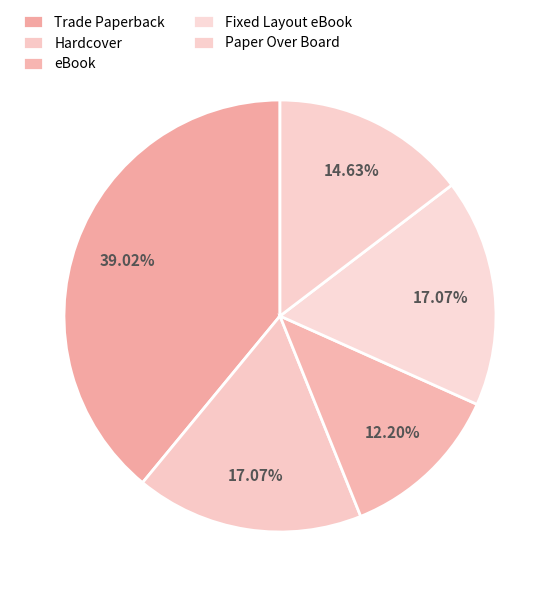

To the nearest percent, what percentage of the pie is Hardcover?

17%